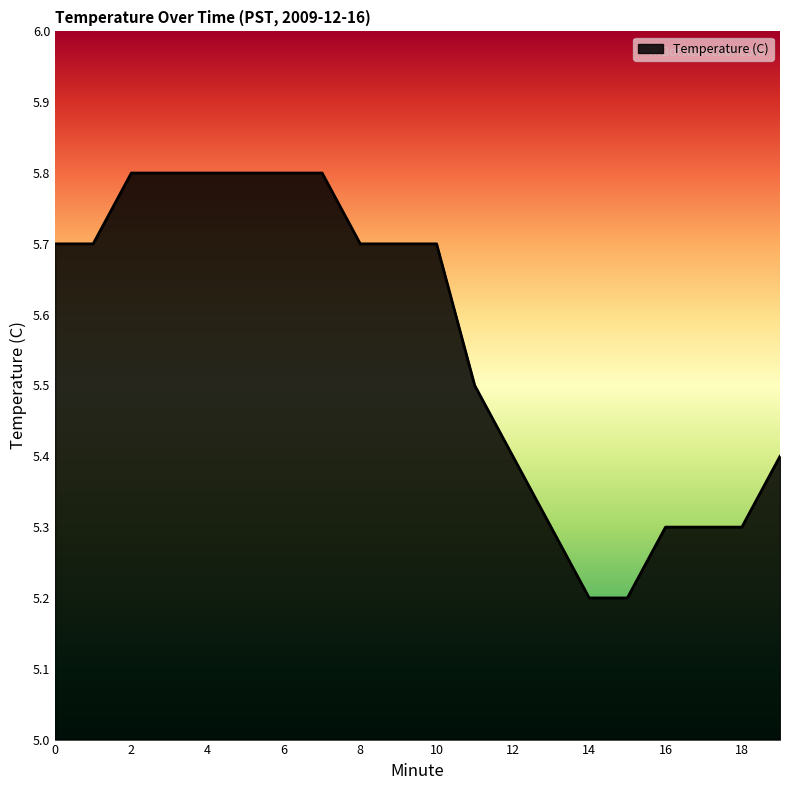

What is the smallest value displayed?

5.2